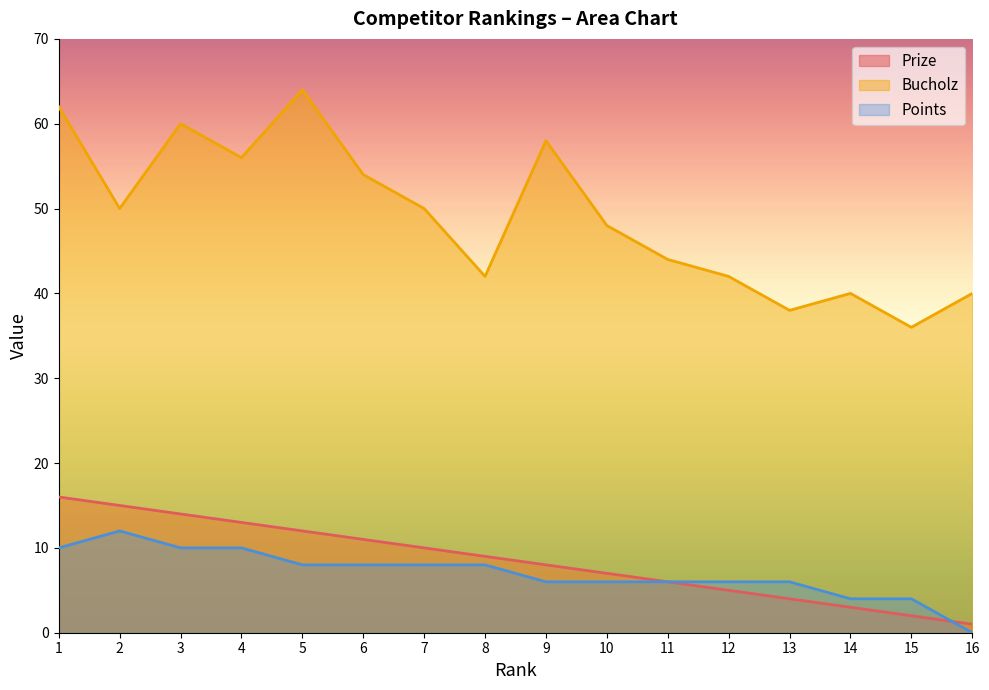

At how many categories does at least one series exceed 36?

15